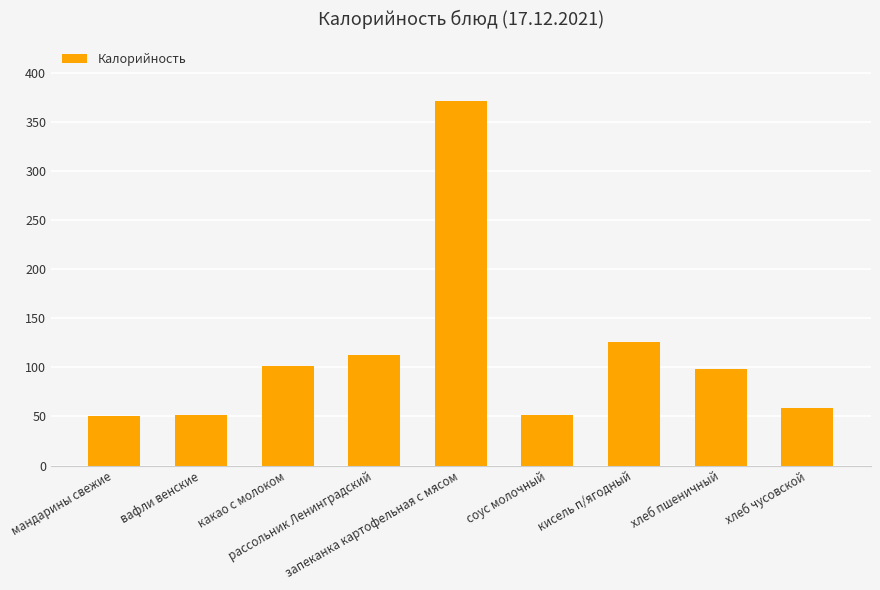

Is it true that the value at кисель п/ягодный is 126?

True